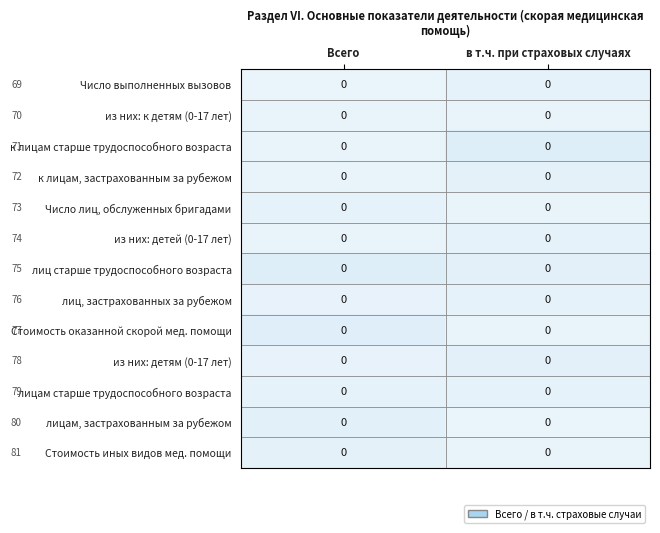

Which label corresponds to the largest value in the chart?

Всего